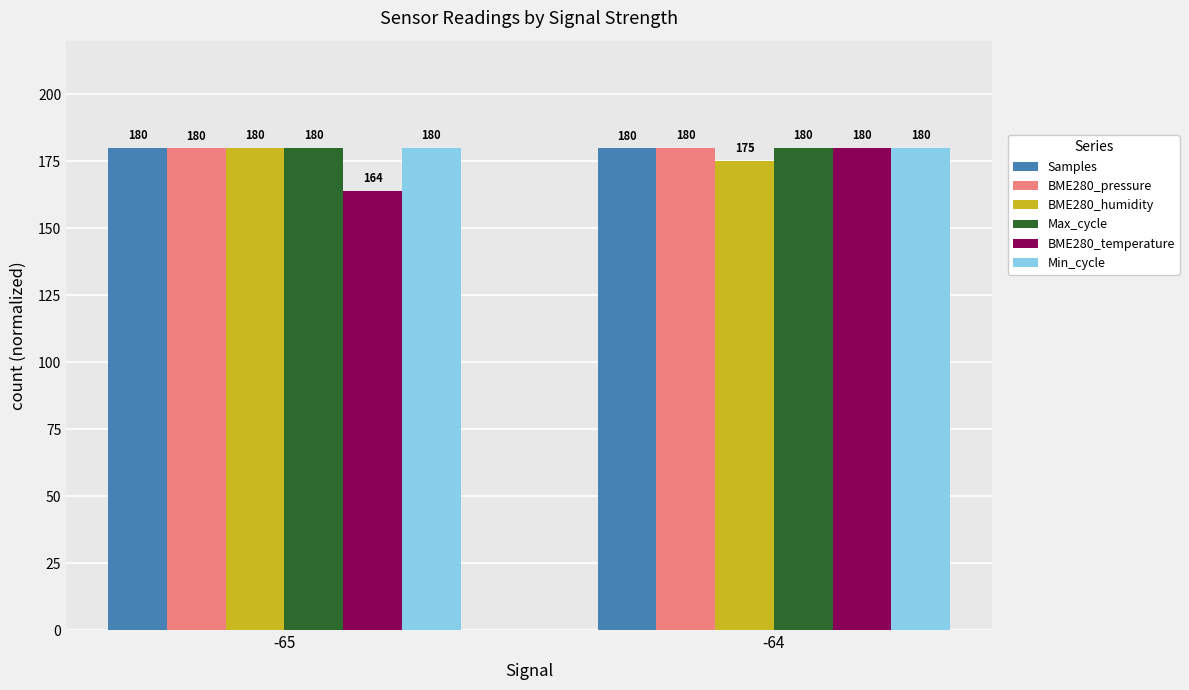

How many data points does each series have?

2